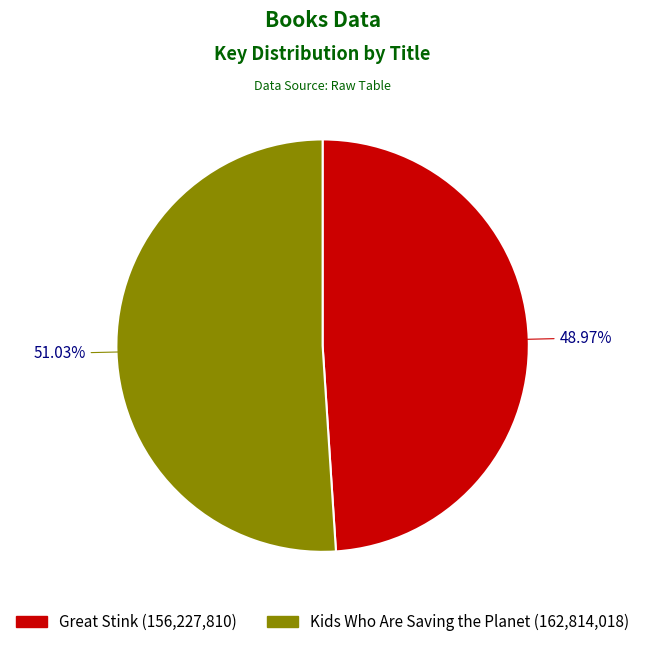

To the nearest percent, what portion does Great Stink represent?

49%